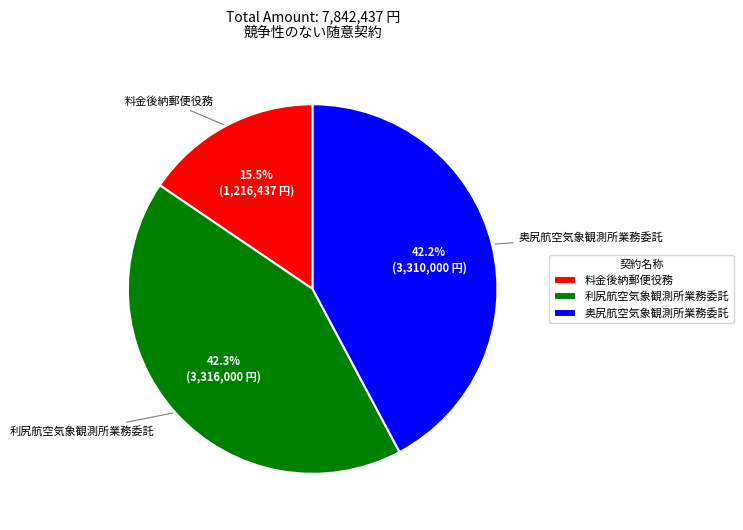

What is the smallest slice in the pie chart?

料金後納郵便役務